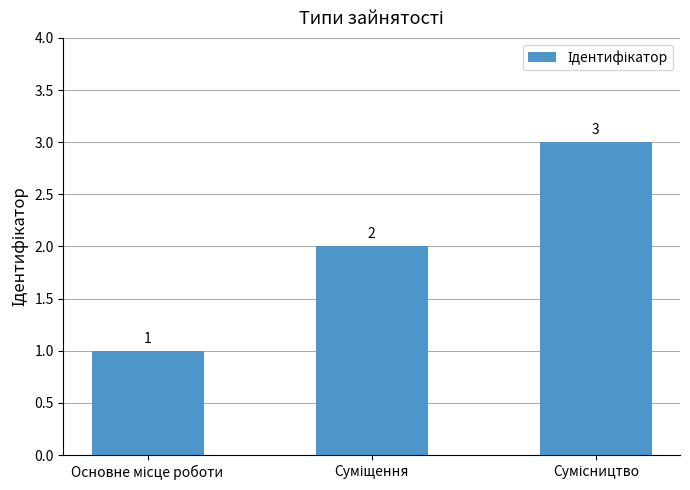

How many values are between 1 and 3?

3